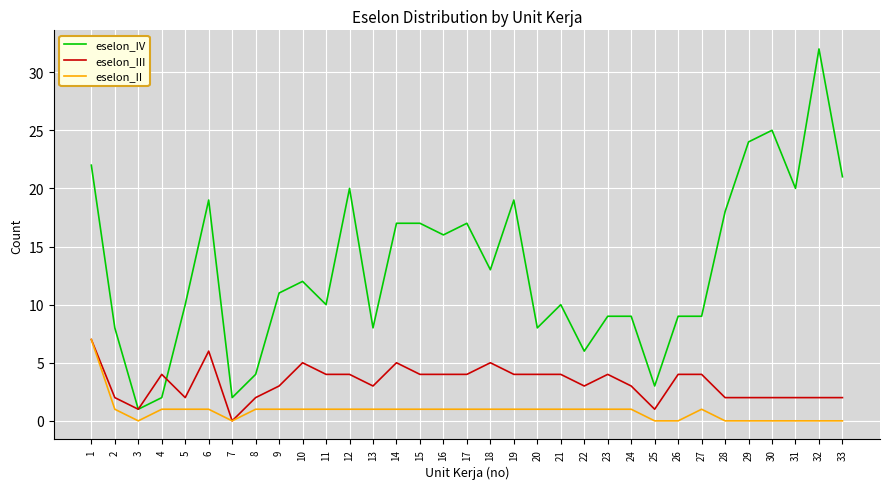

What is the difference between the eselon_III values at 9 and 25?

2